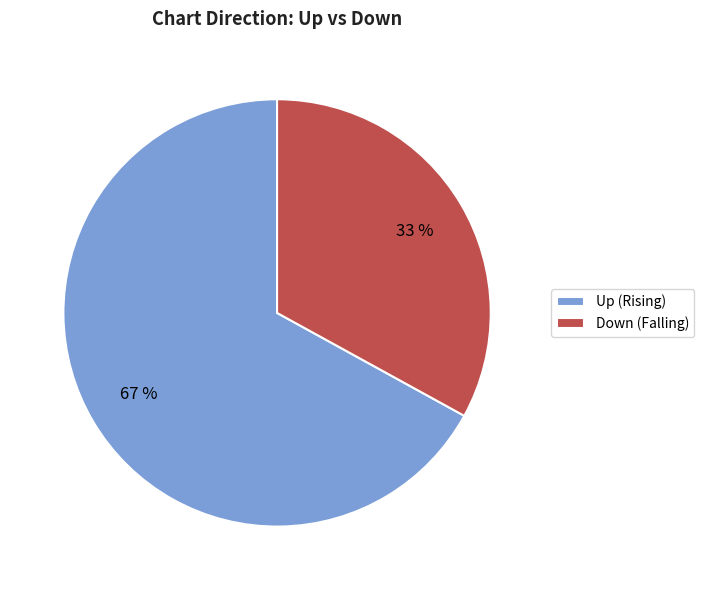

Which category has the biggest portion of the pie?

Up (Rising)